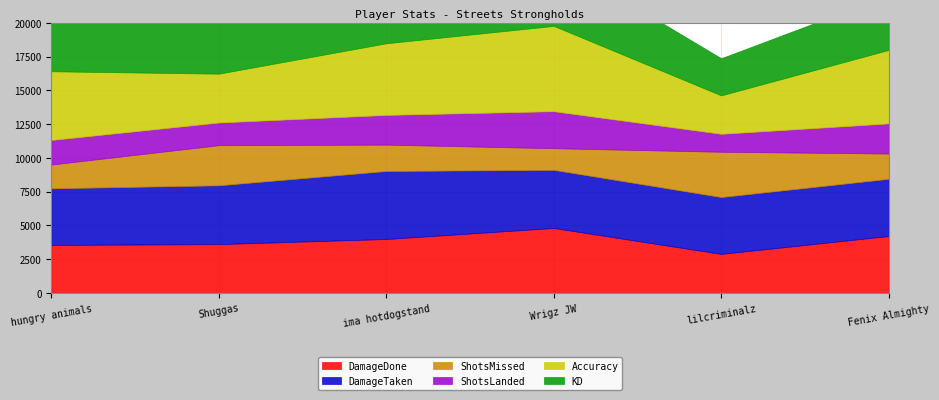

What position from the right is Fenix Almighty?

1